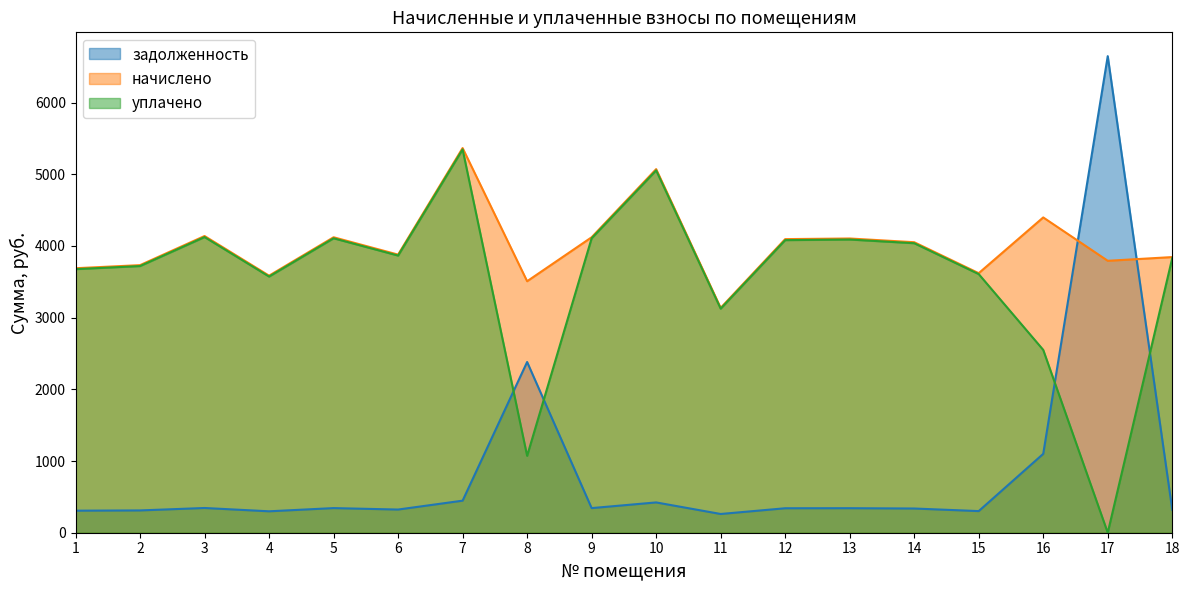

At which label is уплачено closest to 2673?

16